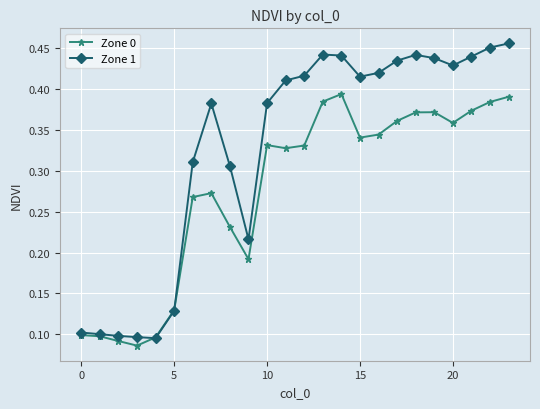

Which series has the largest total across all categories?

Zone 1